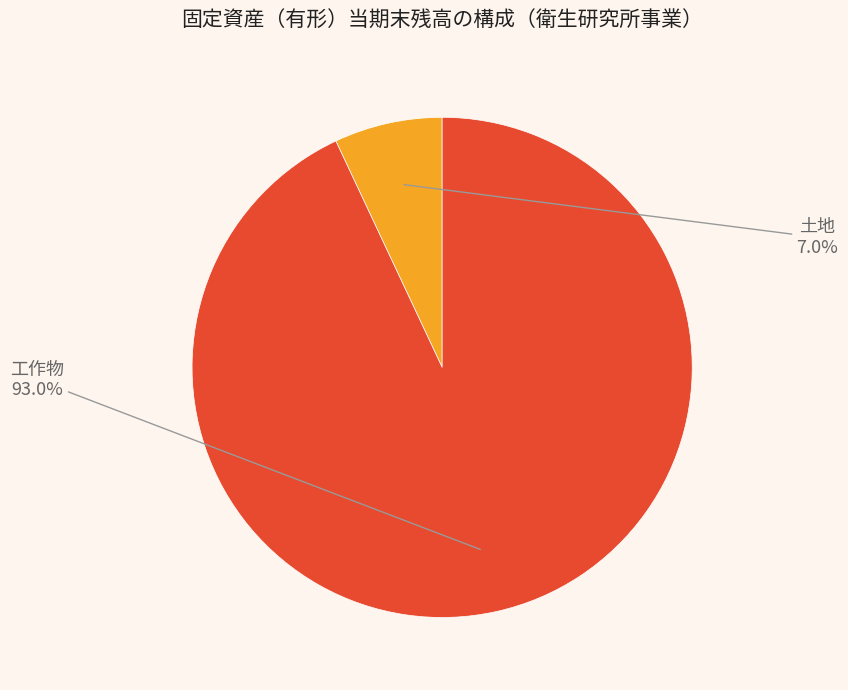

Between 工作物 and 土地, which is larger?

工作物